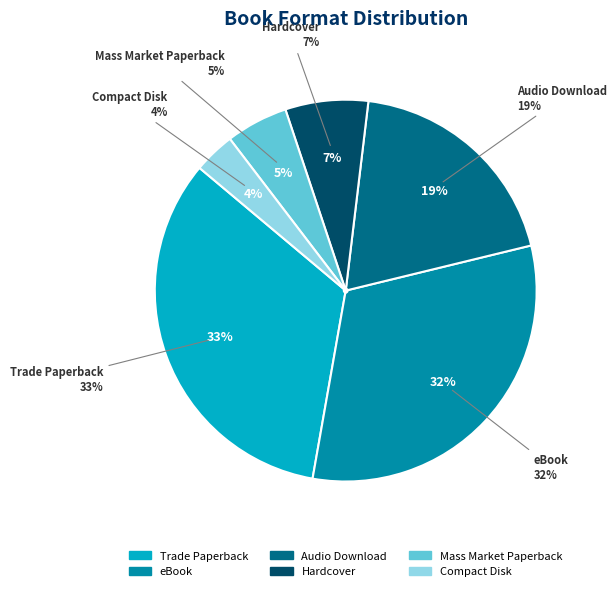

Does Hardcover represent more than half of the total?

No